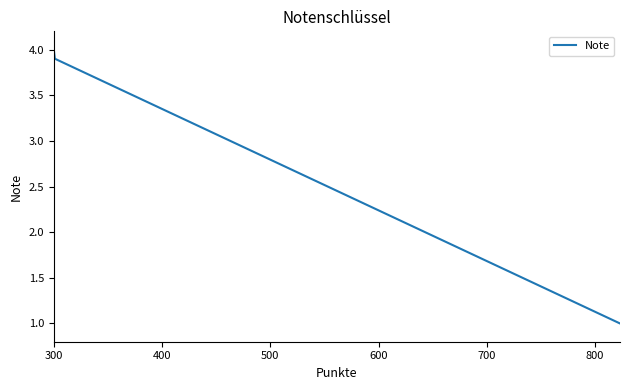

What is the greatest value displayed?

4.0